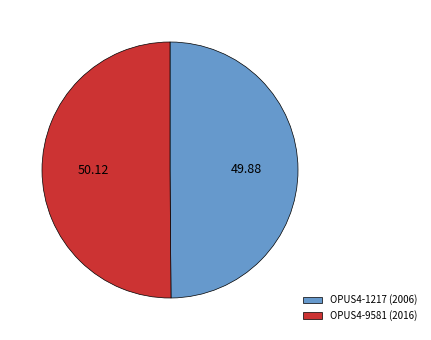

Do OPUS4-1217 (2006) and OPUS4-9581 (2016) together represent more than half of the pie?

Yes